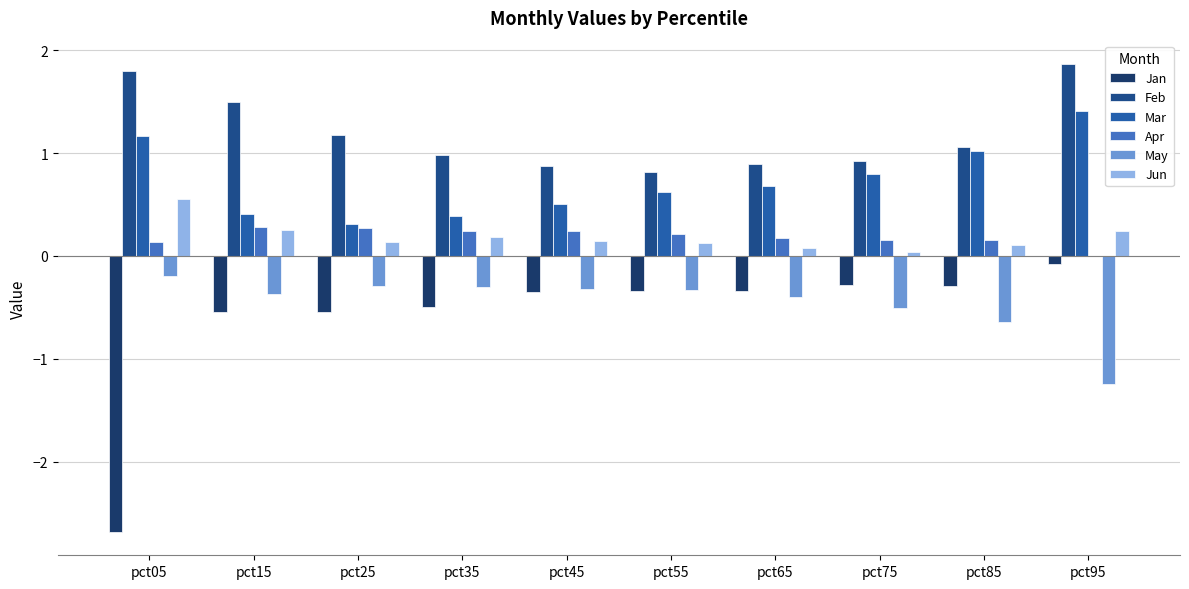

What is the sum of the Jan values at pct95 and pct45?

-0.4